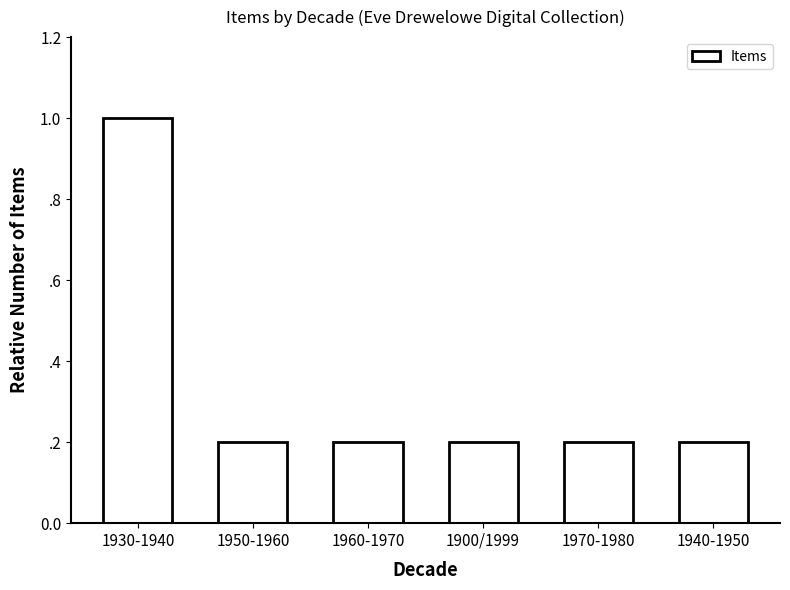

Reading left to right, what are all the values shown in this chart?

1930-1940=1.0	1950-1960=0.2	1960-1970=0.2	1900/1999=0.2	1970-1980=0.2	1940-1950=0.2